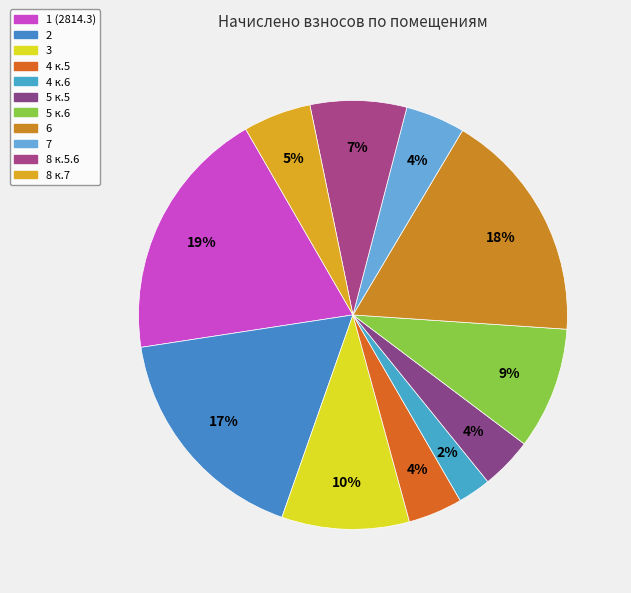

Is 6 the majority of the pie?

No